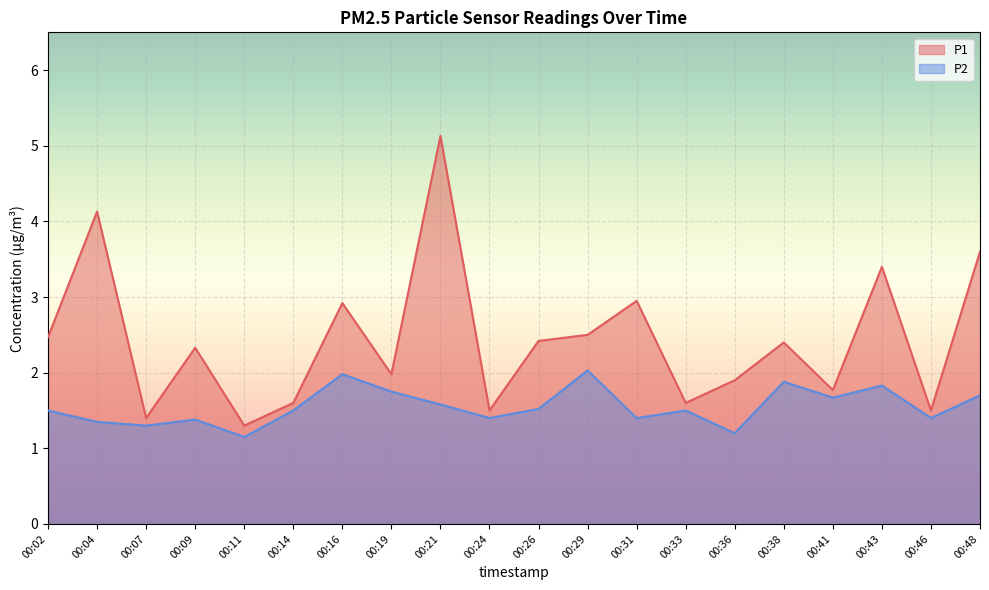

What is the maximum value for P1?

5.1